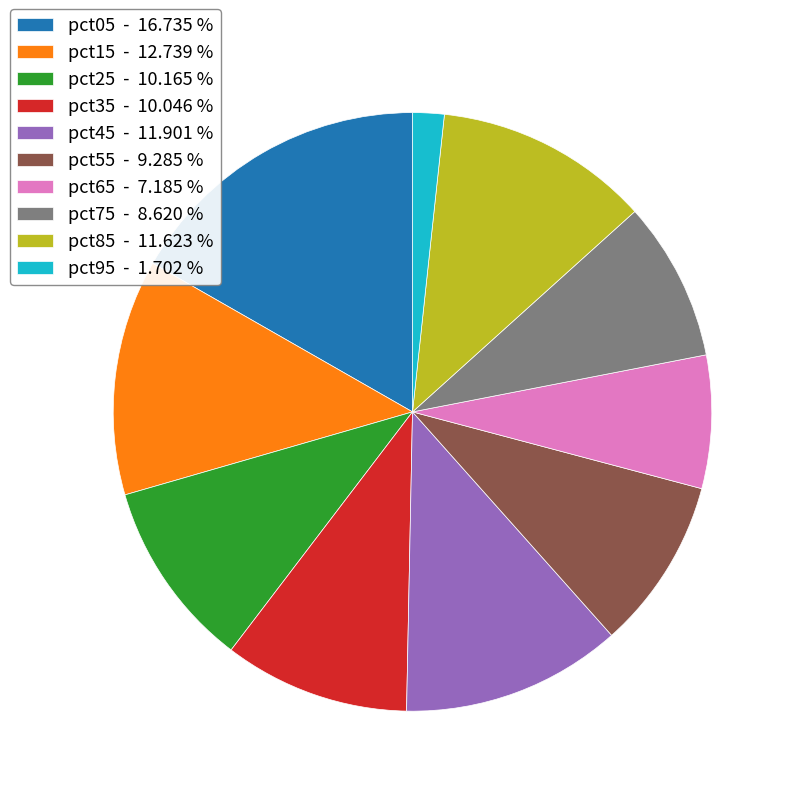

Between pct75 - 8.620 % and pct25 - 10.165 %, which is larger?

pct25 - 10.165 %